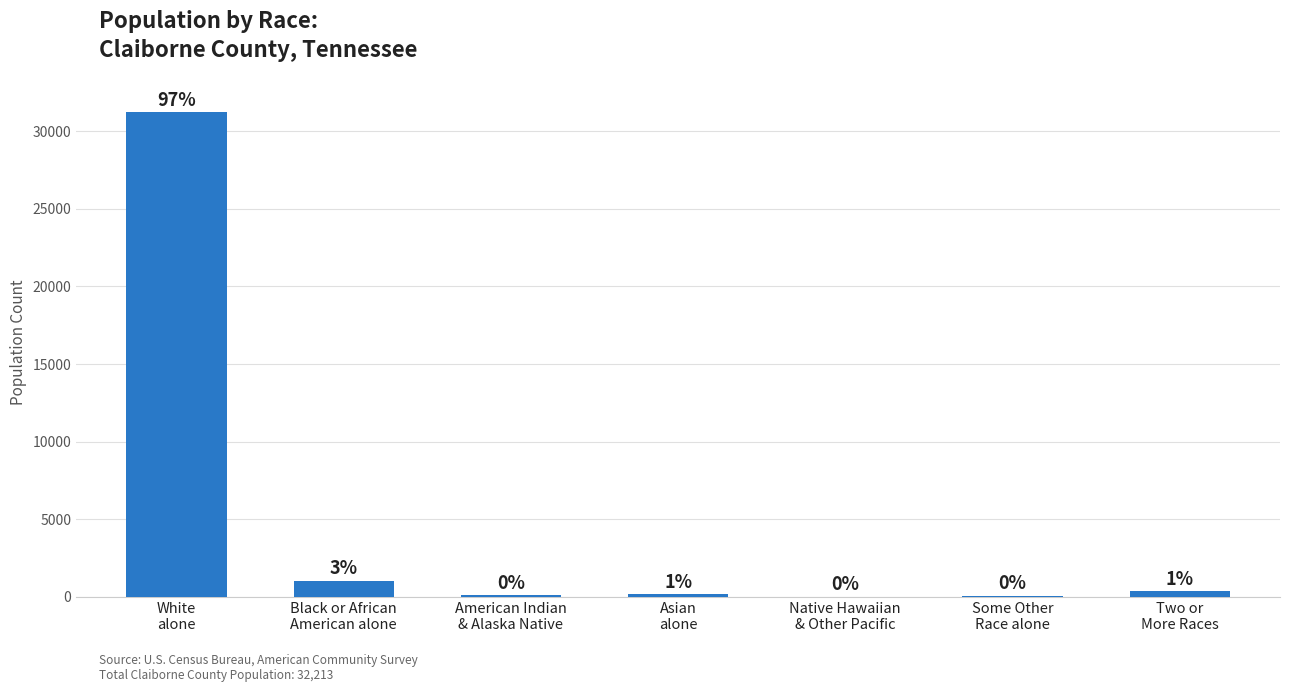

What is the approximate value at White
alone, to the nearest 100?

31200